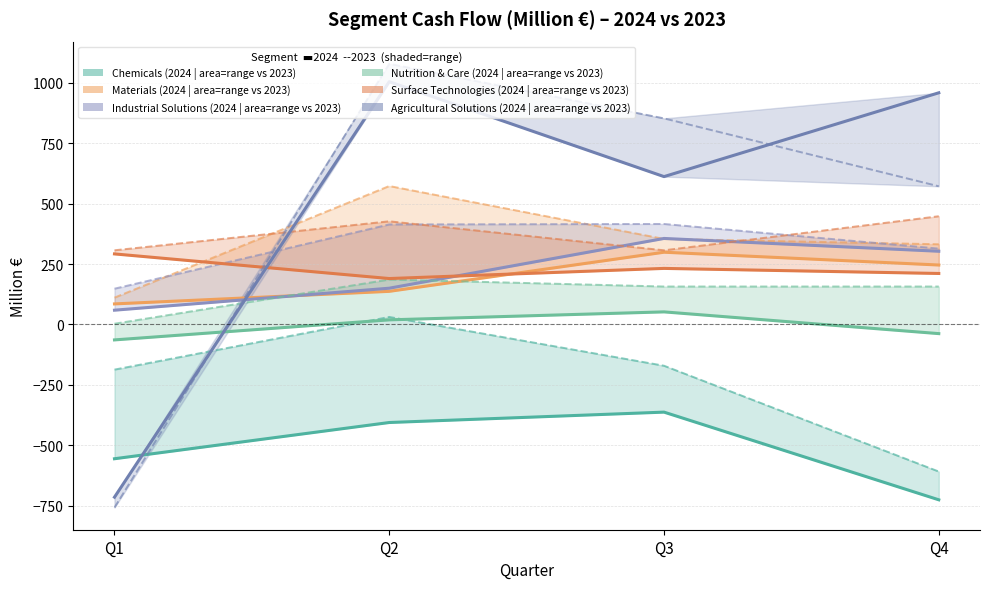

Count the Industrial Solutions values in the range 150 to 356.

3